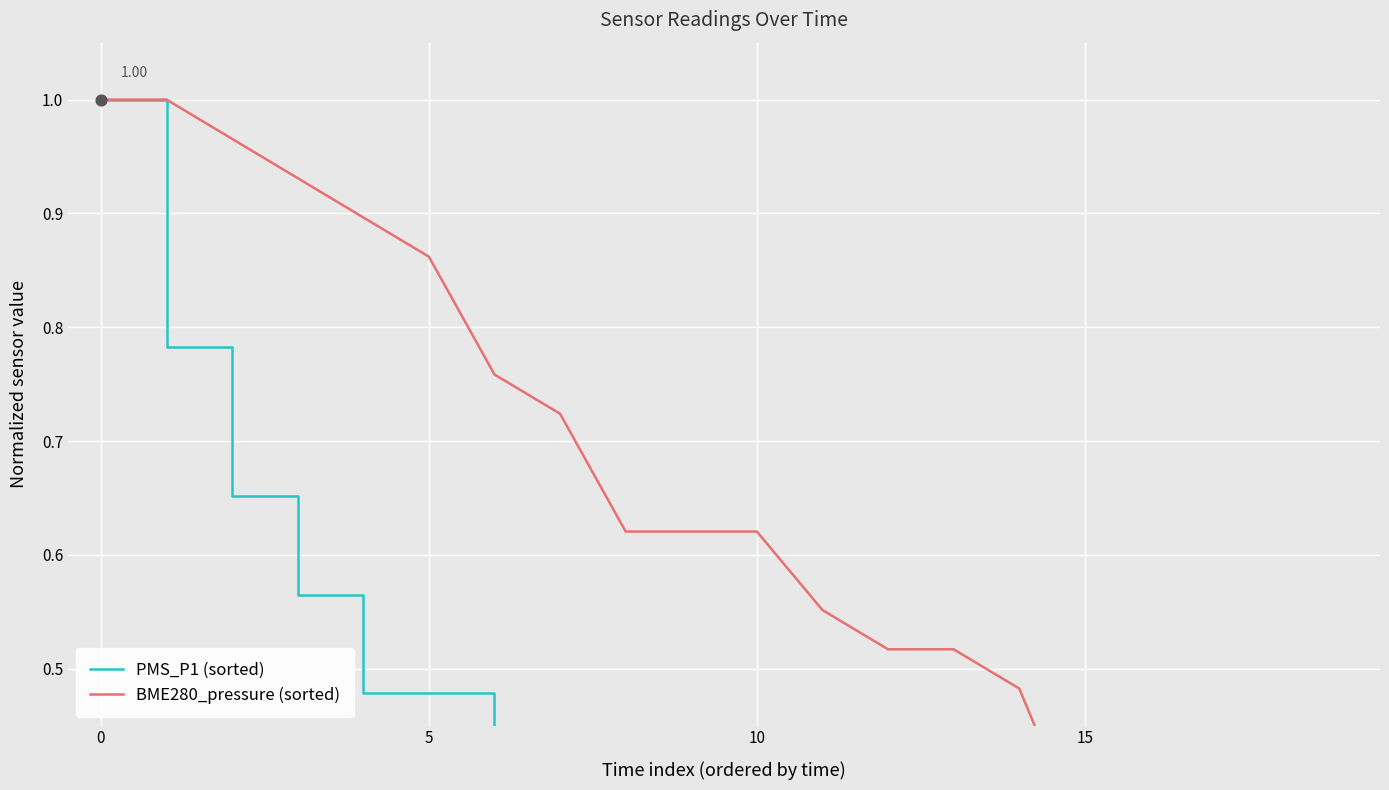

Which series contains the highest Y value?

PMS_P1 (sorted)